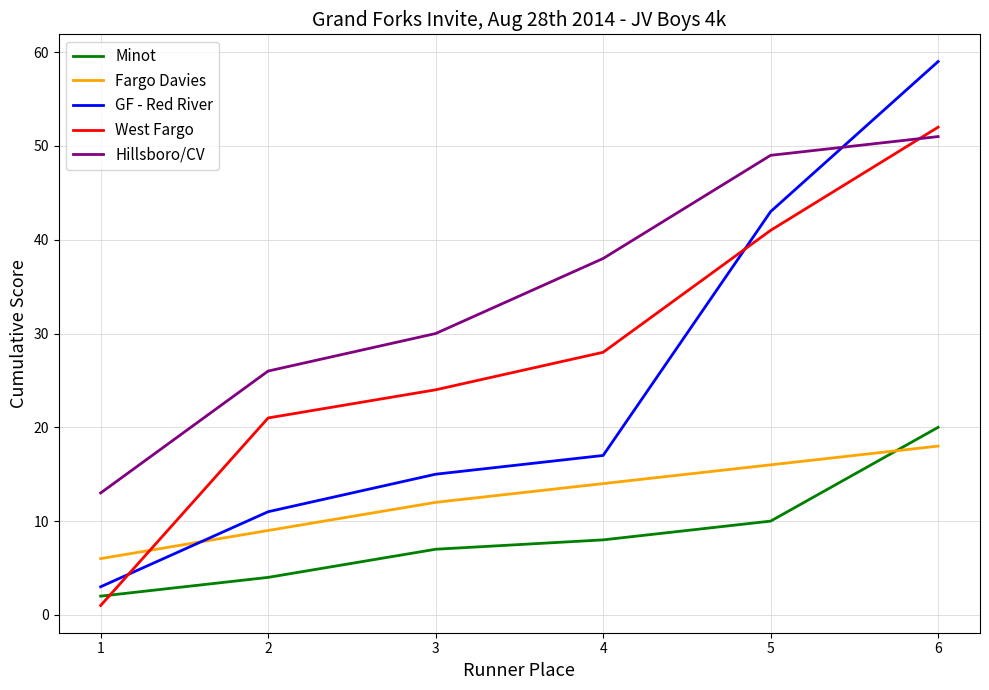

What are all the series names shown in the legend?

Minot, Fargo Davies, GF - Red River, West Fargo, Hillsboro/CV